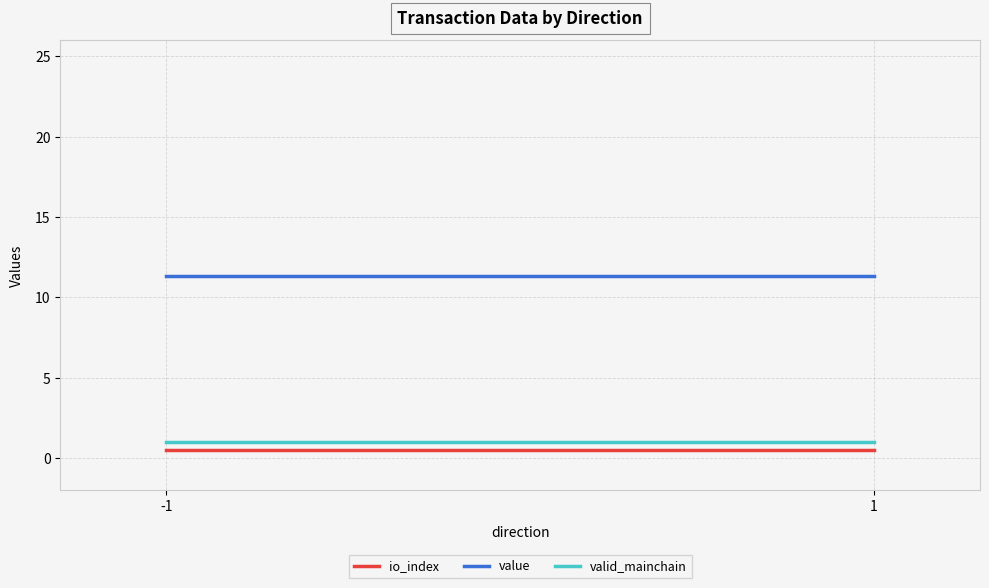

What is the lowest value of the value series?

11.4